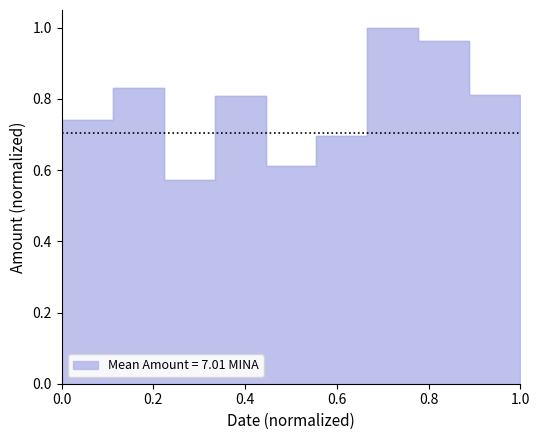

What is the sum of the values at 2024-03-08 and 2024-04-06?

1.6